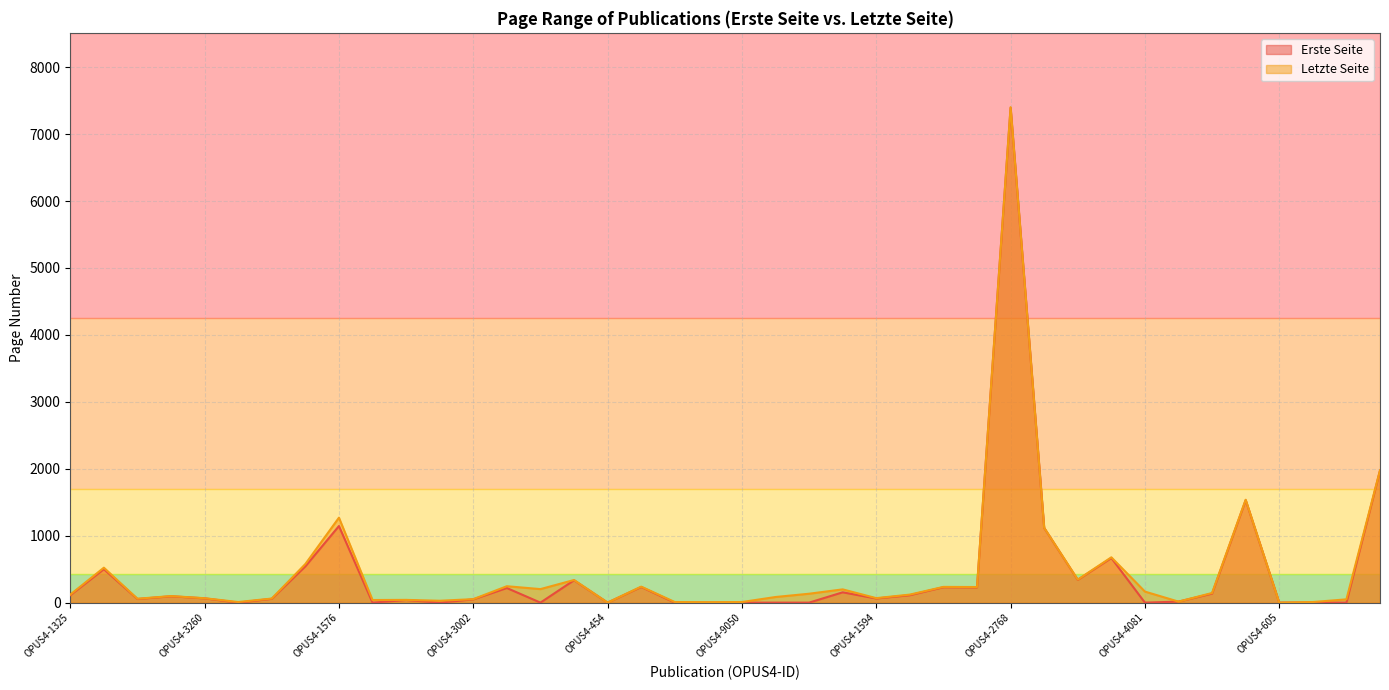

What is the maximum value for Letzte Seite?

7402